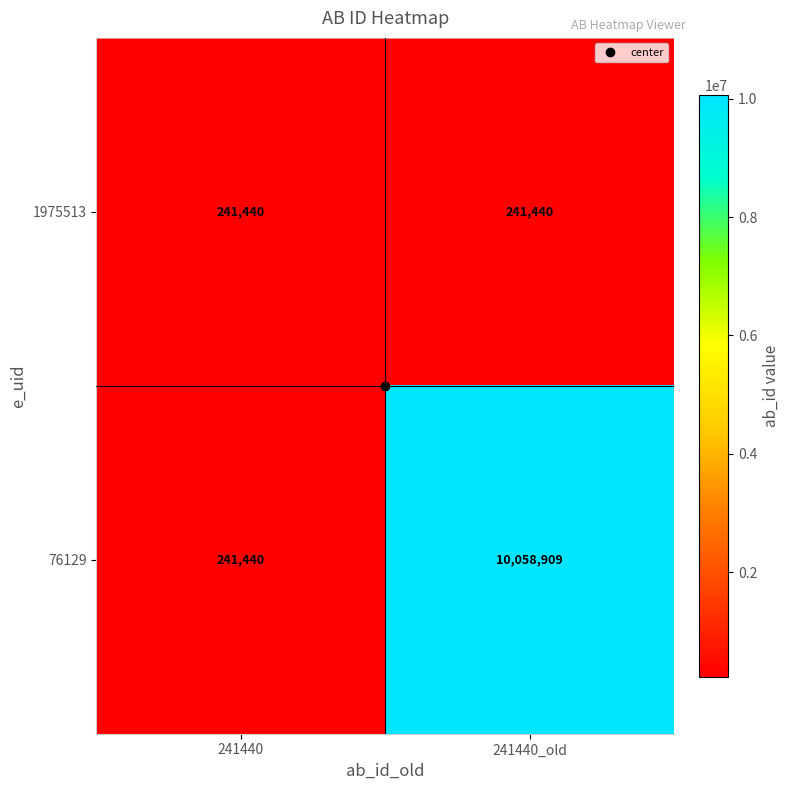

What is the spread (max minus min) of values at 241440_old?

9817469